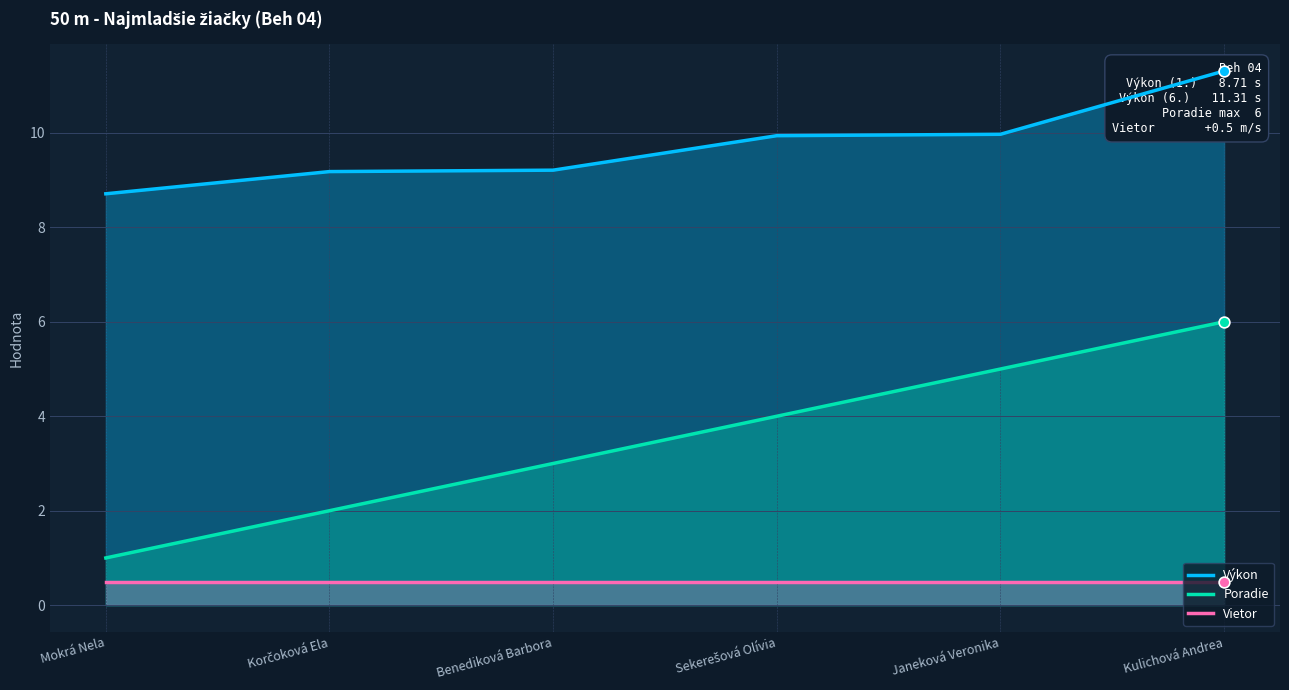

What is the total value across all series at Korčoková Ela?

11.7